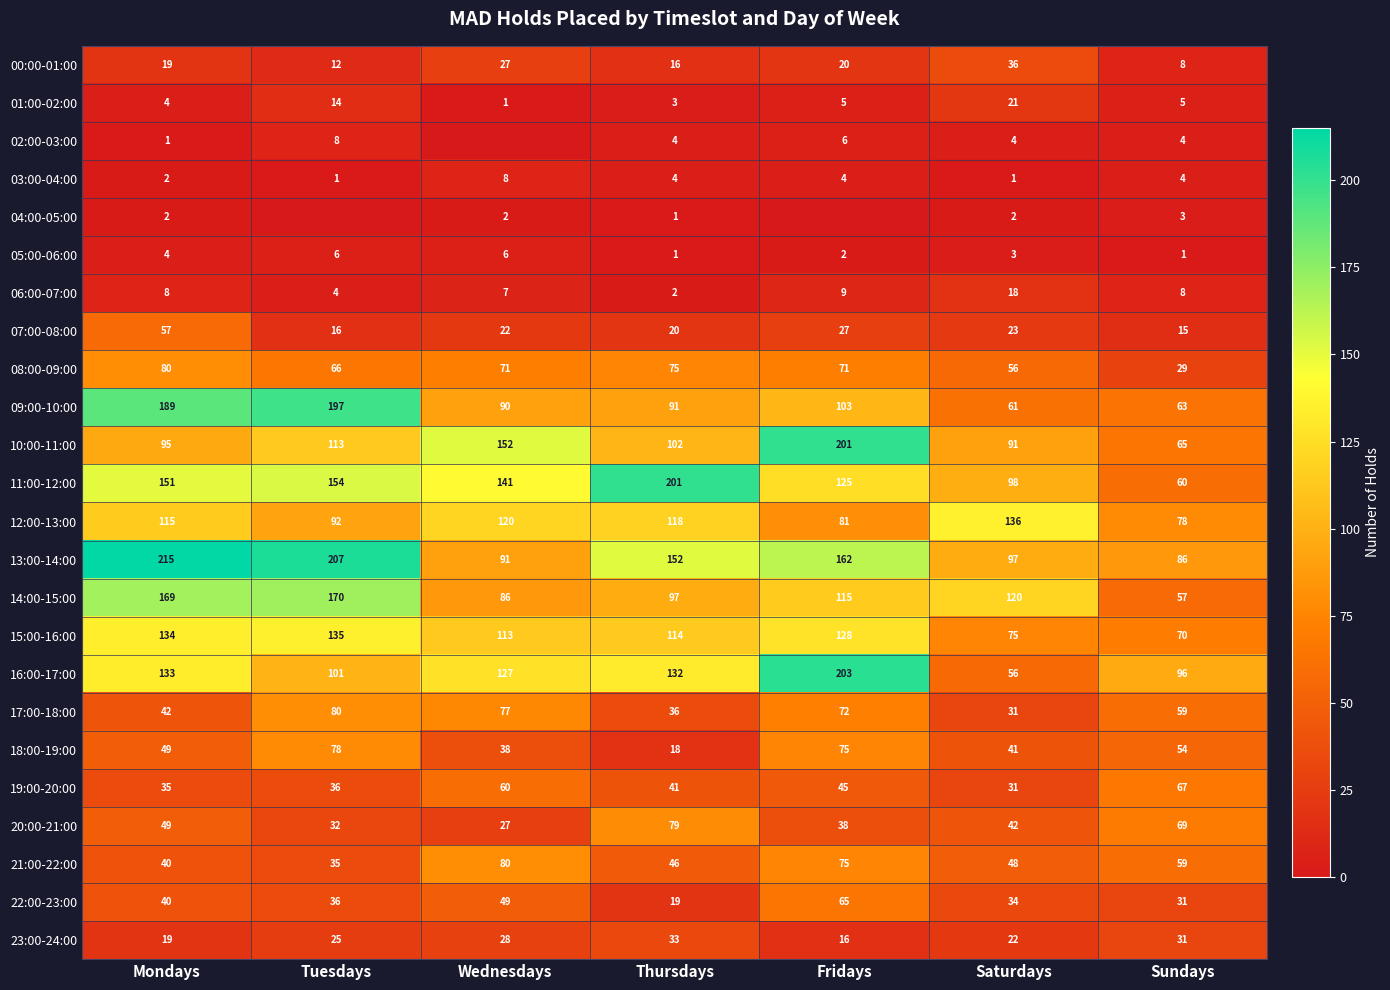

What is the difference between the 12:00-13:00 values at Sundays and Thursdays?

40